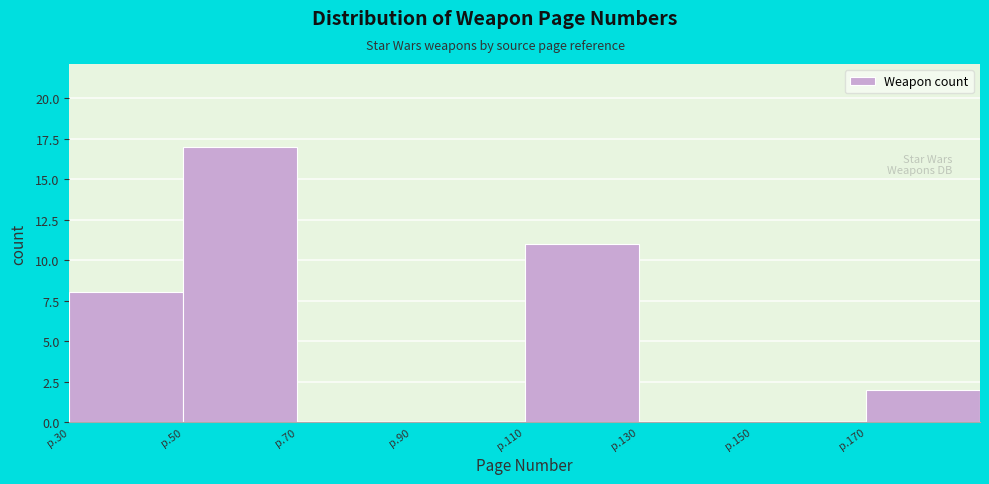

Reading right to left, extract all data points from this chart.

p.170=2	p.150=0	p.130=0	p.110=11	p.90=0	p.70=0	p.50=17	p.30=8